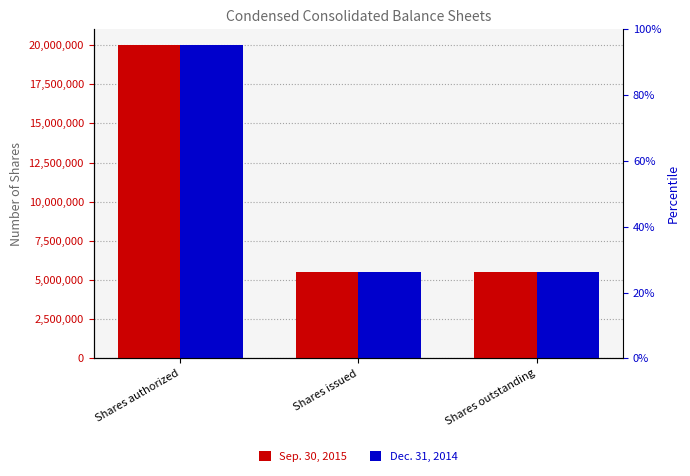

Which label corresponds to the largest value in the chart?

Shares authorized